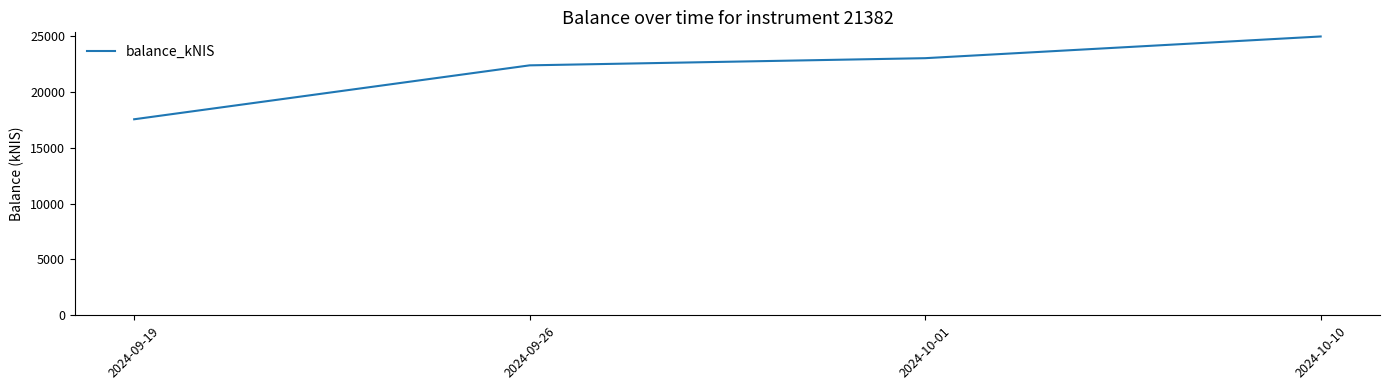

The chart shows a value of 24971.5 at 2024-10-10. True or false?

True